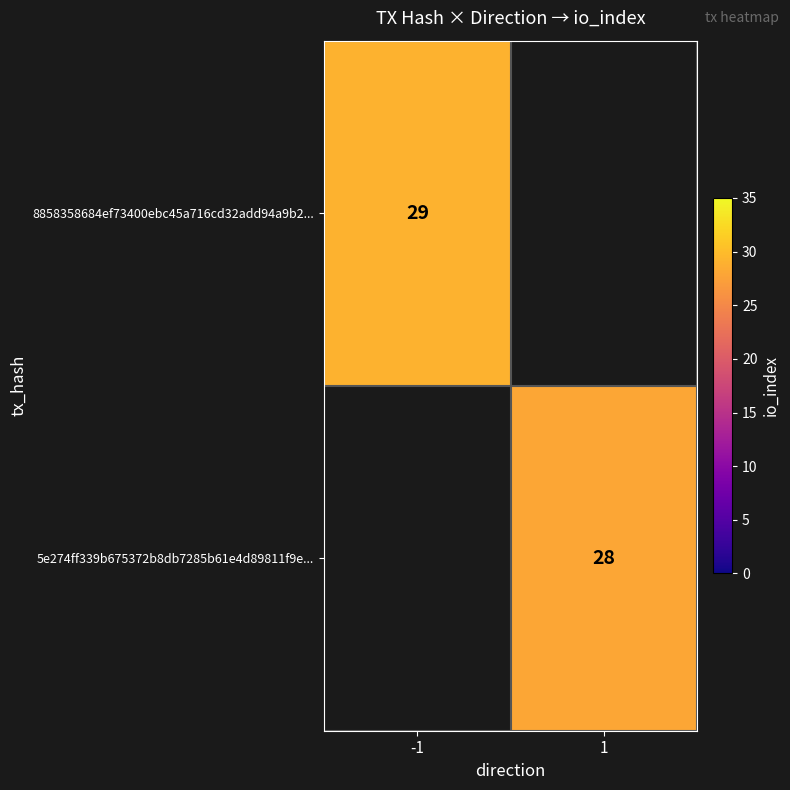

True or false: 8858358684ef73400ebc45a716cd32add94a9b2... has a value of 29 at -1.

True